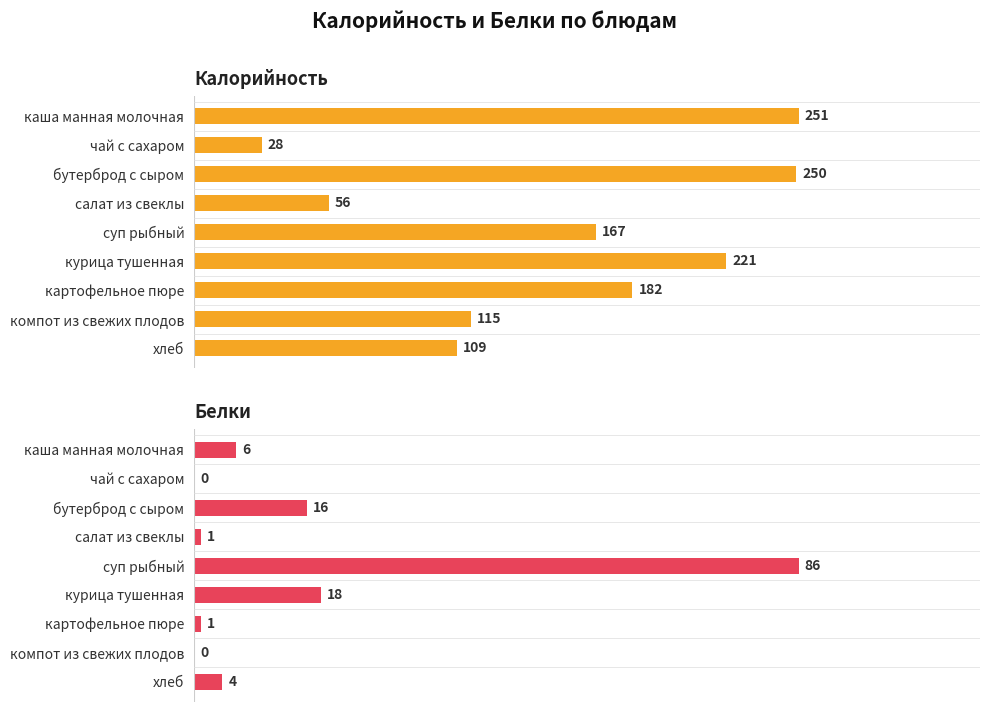

At чай с сахаром, list the series in order from largest to smallest.

Калорийность, Белки